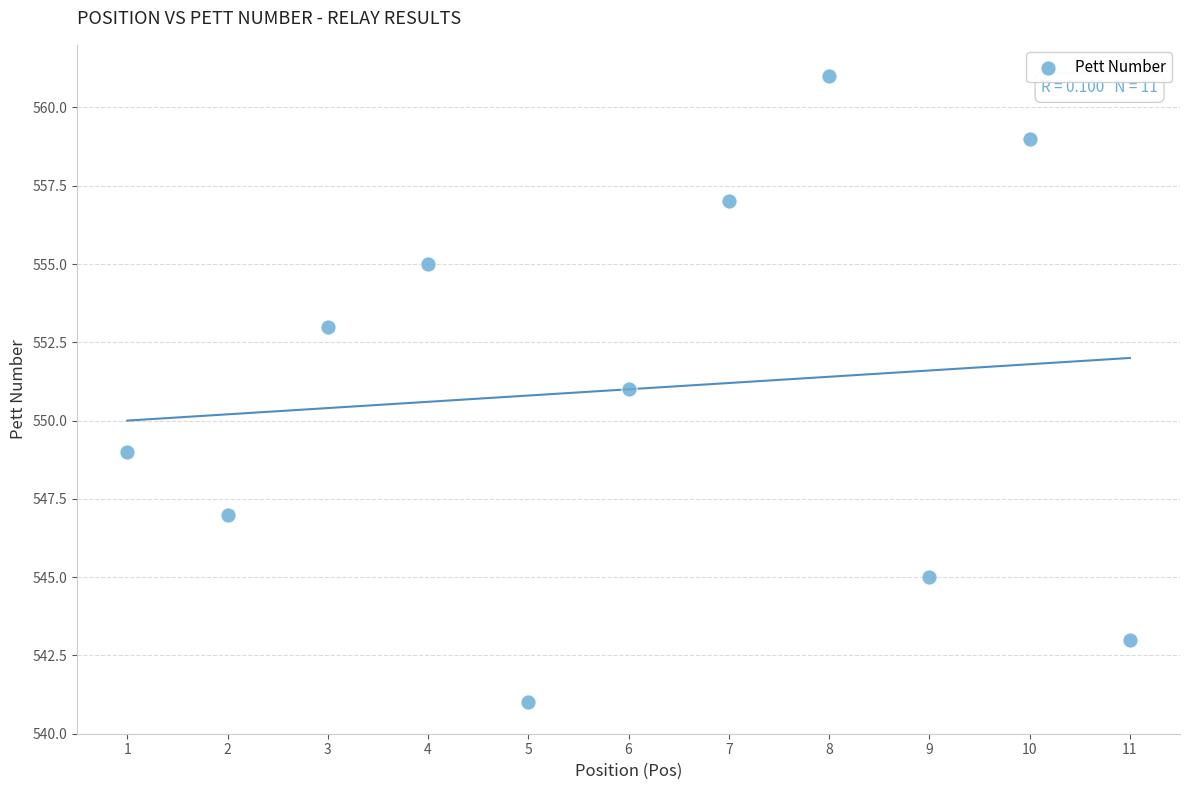

What is the range of X values (max minus min)?

10